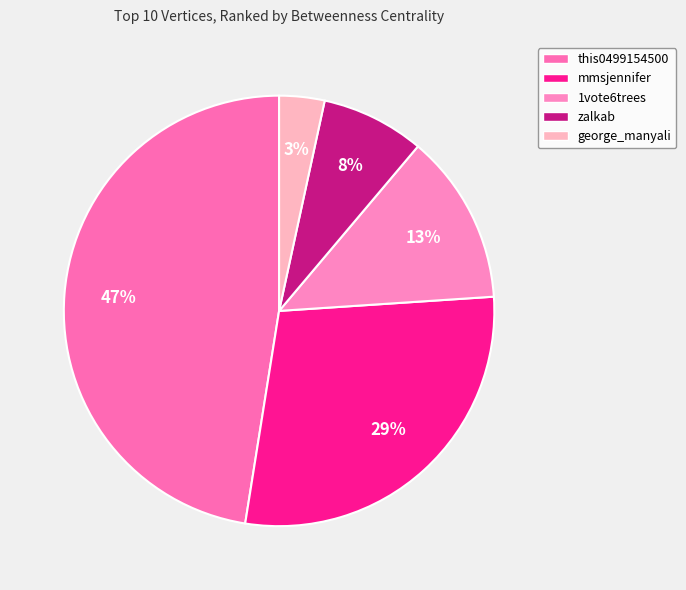

What percentage is the mmsjennifer slice, to the nearest percent?

29%